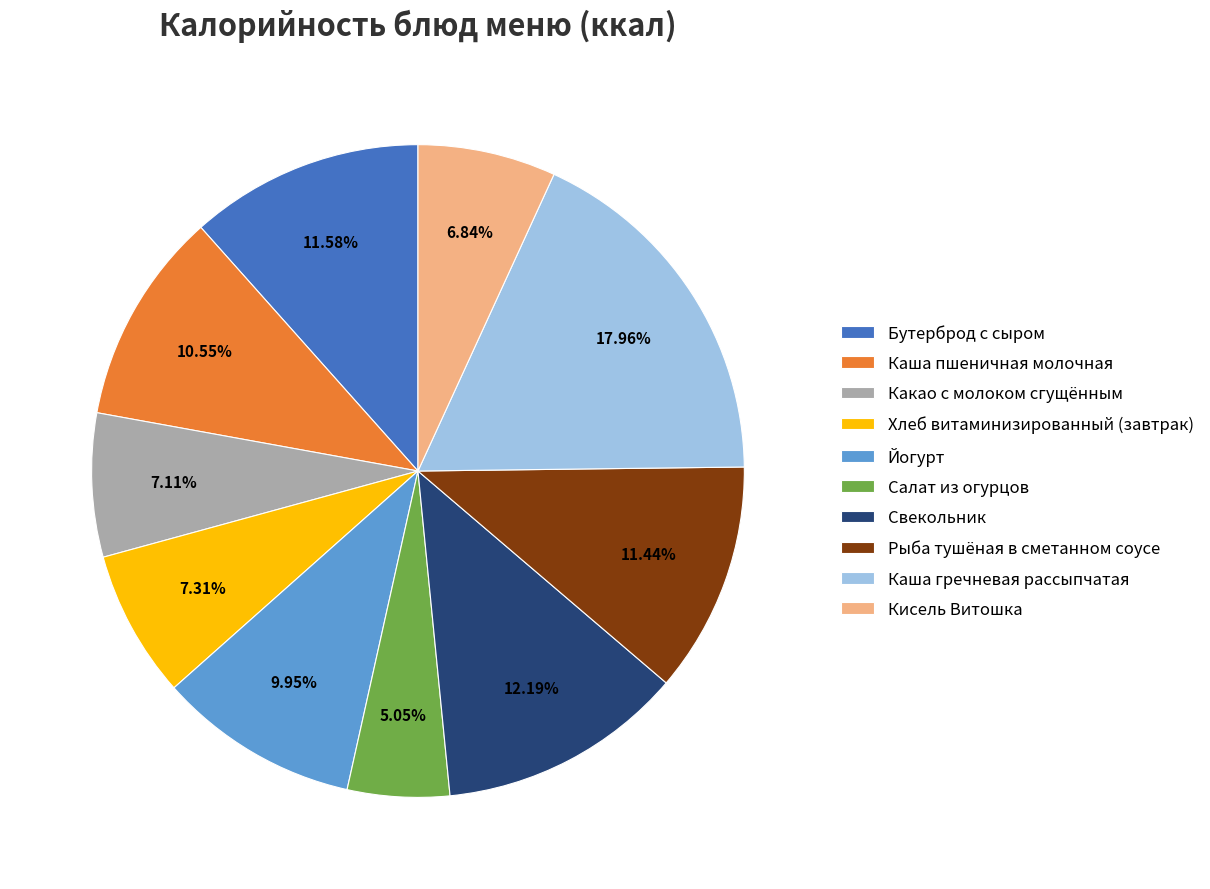

True or false: Кисель Витошка accounts for 7% of the total.

True